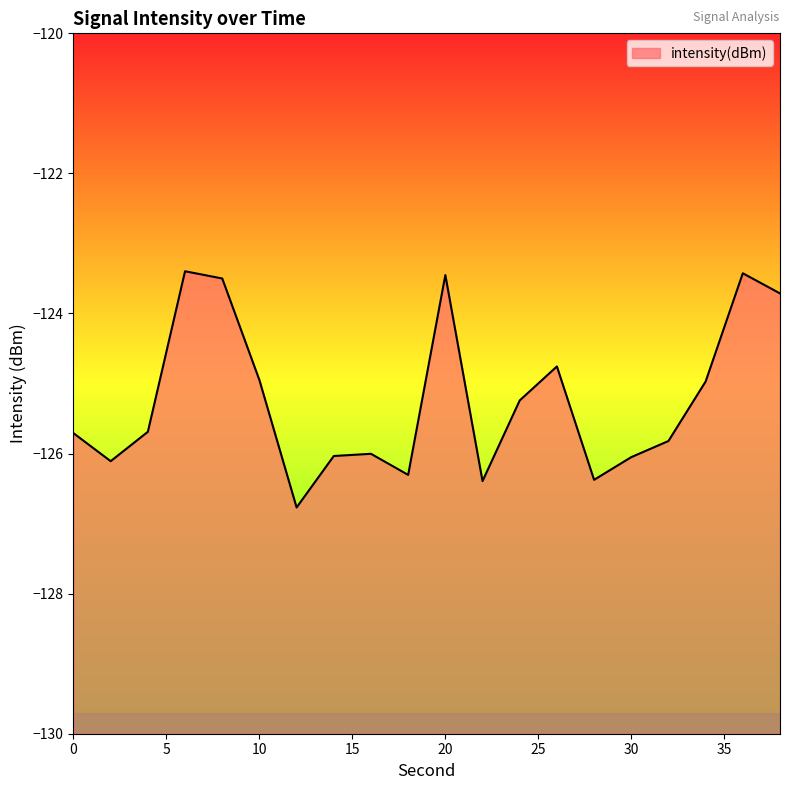

What is the difference between the maximum and minimum values?

3.4